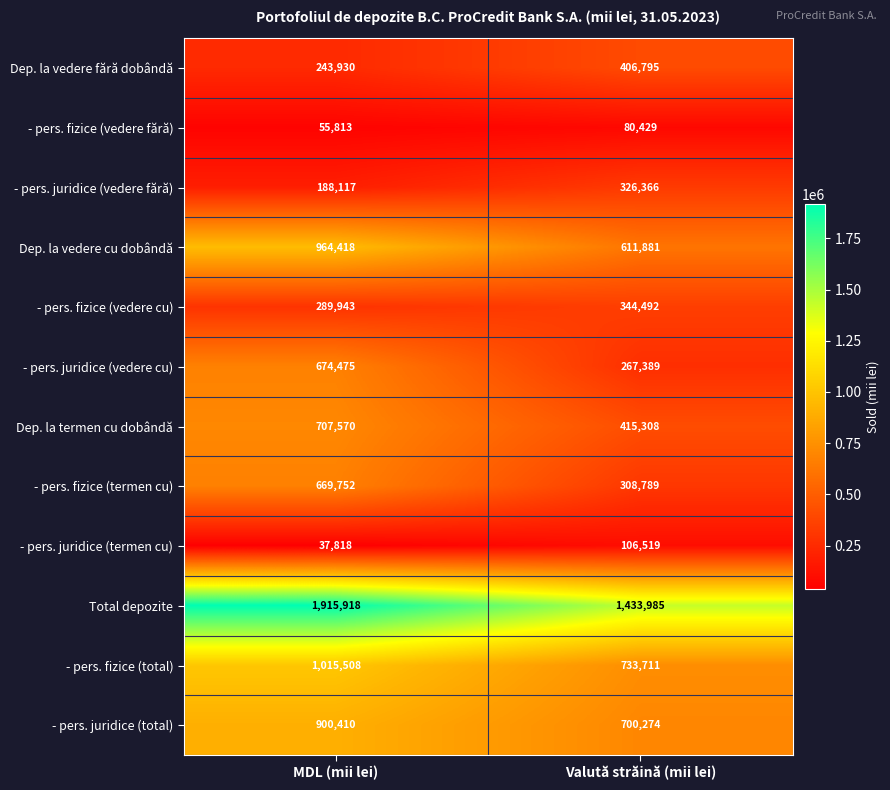

Is it true that Dep. la vedere fără dobândă equals 118149 at MDL (mii lei)?

False